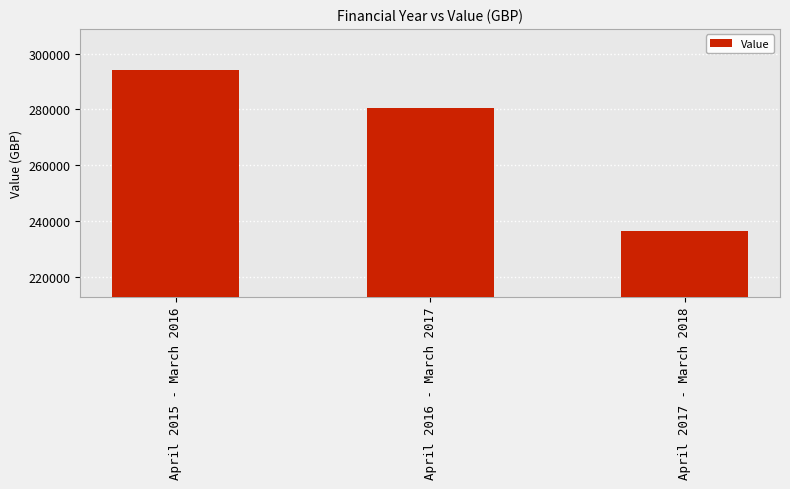

What is the difference between the second highest and minimum values?

43960